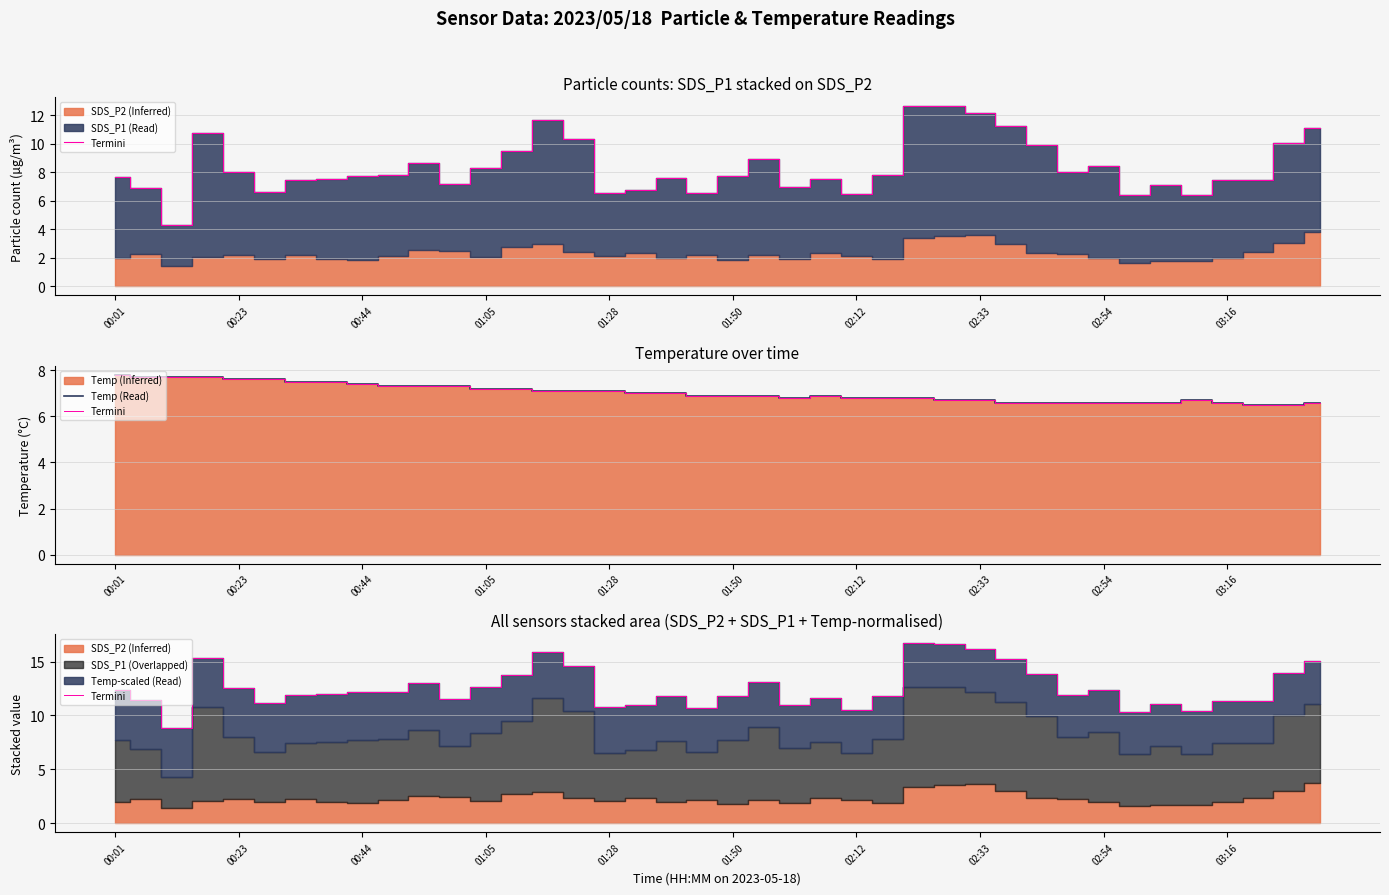

True or false: Termini has a value of 18.7 at 00:44.

False